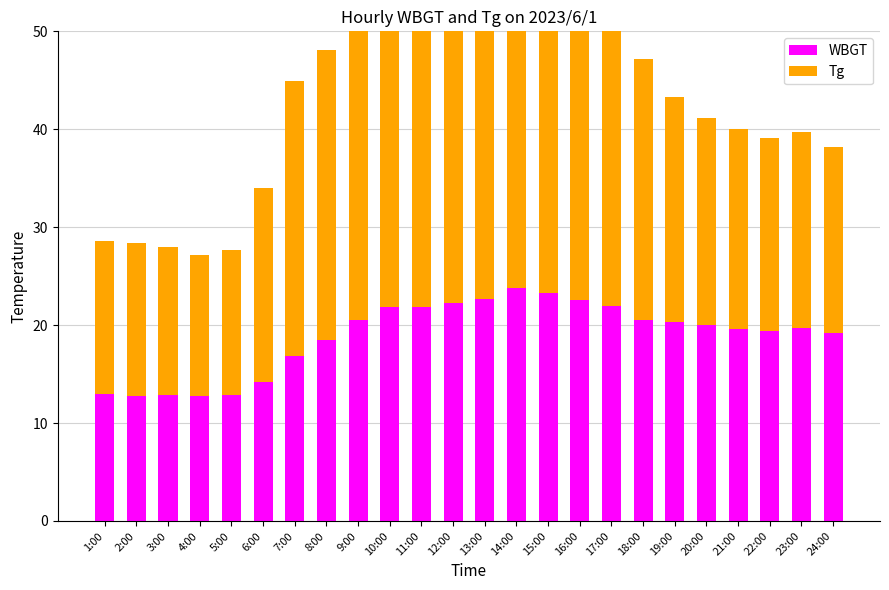

The Tg series shows 38.9 at 12:00. True or false?

True